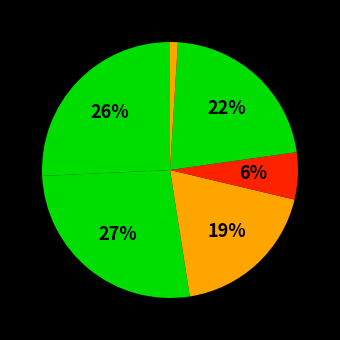

Approximately how many times larger is the value at არ ვიცი compared to უარი პასუხზე?

22.0